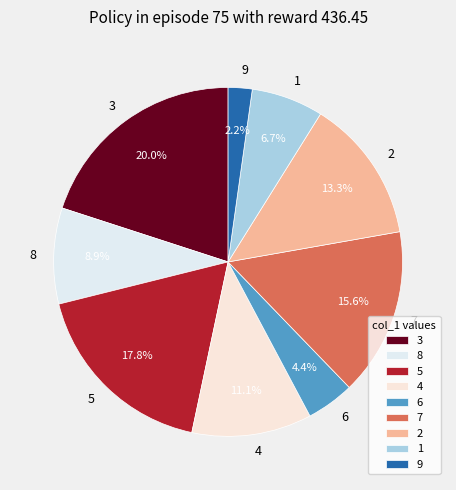

Count the number of slices in the pie.

9